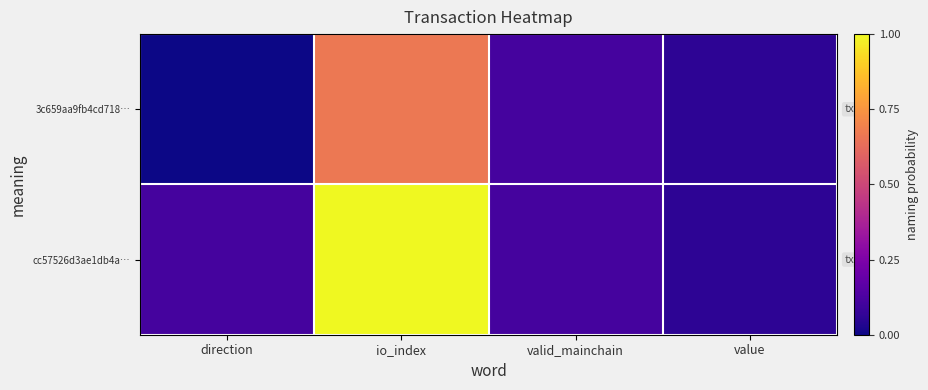

Reading left to right, extract all data points from this chart.

3c659aa9fb4cd718…: direction=0.0	io_index=0.7	valid_mainchain=0.1	value=0.1
cc57526d3ae1db4a…: direction=0.1	io_index=1.0	valid_mainchain=0.1	value=0.1